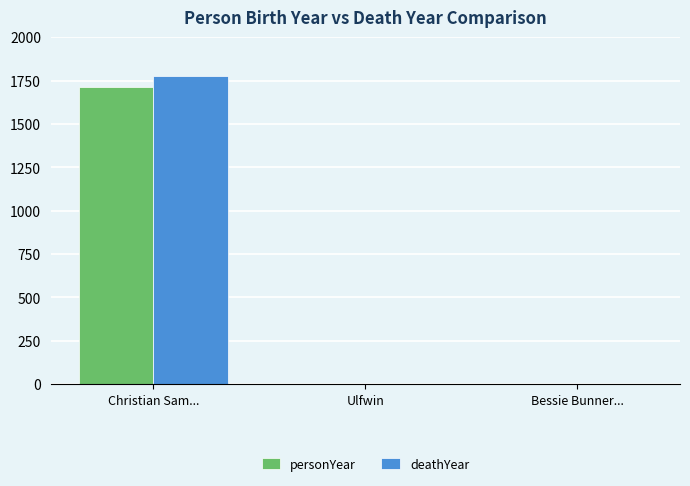

What is the approximate value of deathYear at Christian Sam...?

1776